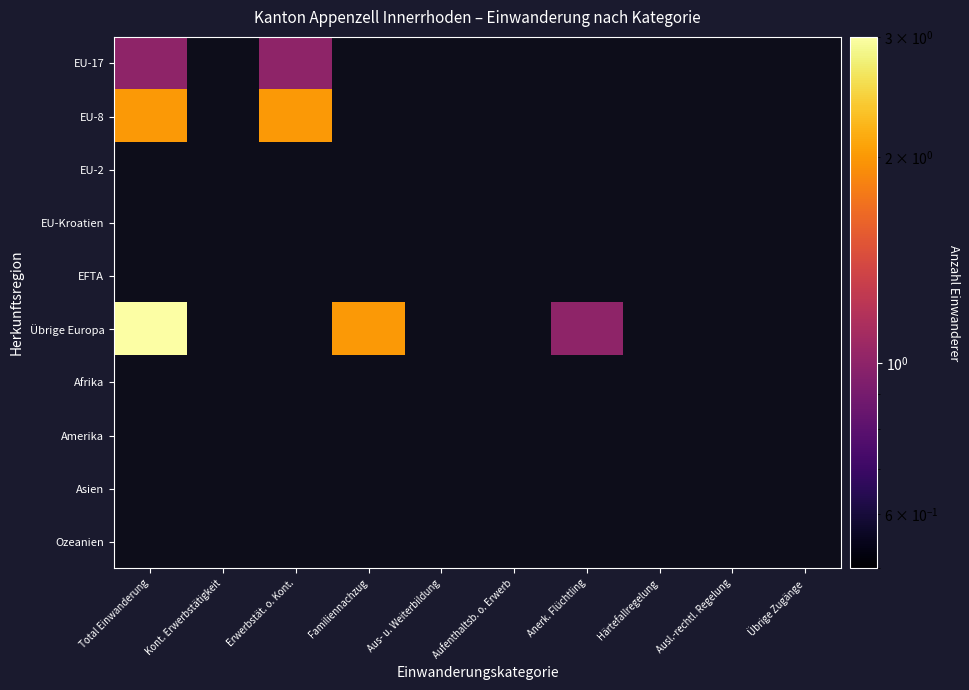

How many data points does each series have?

10